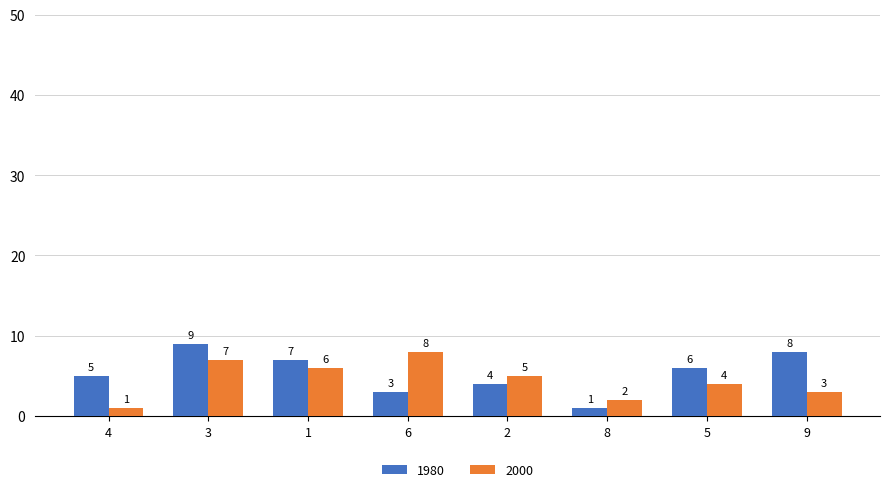

Which series changed the most between 8 and 9?

1980